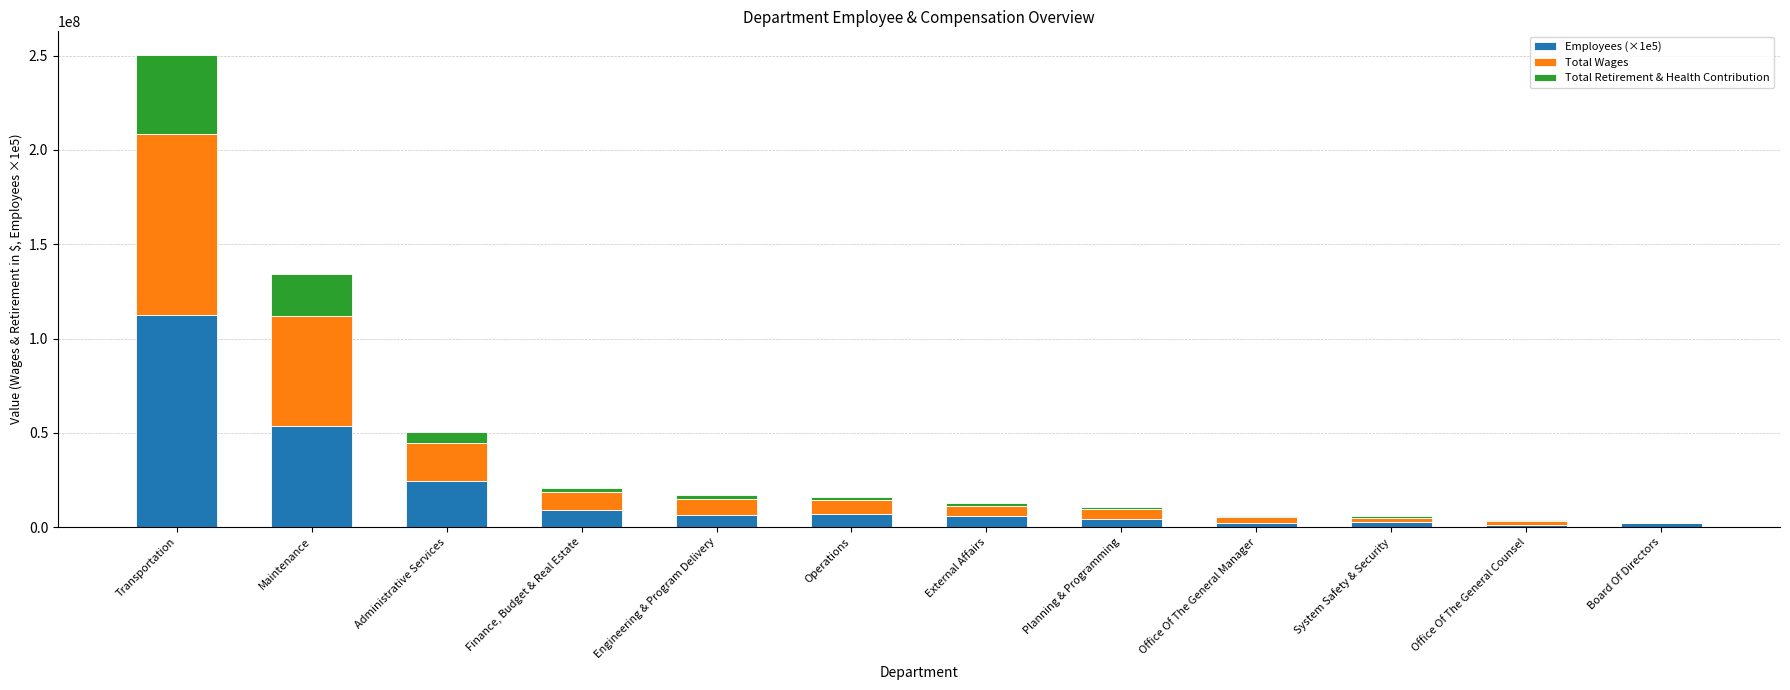

What is the total value across all series at Administrative Services?

50646420